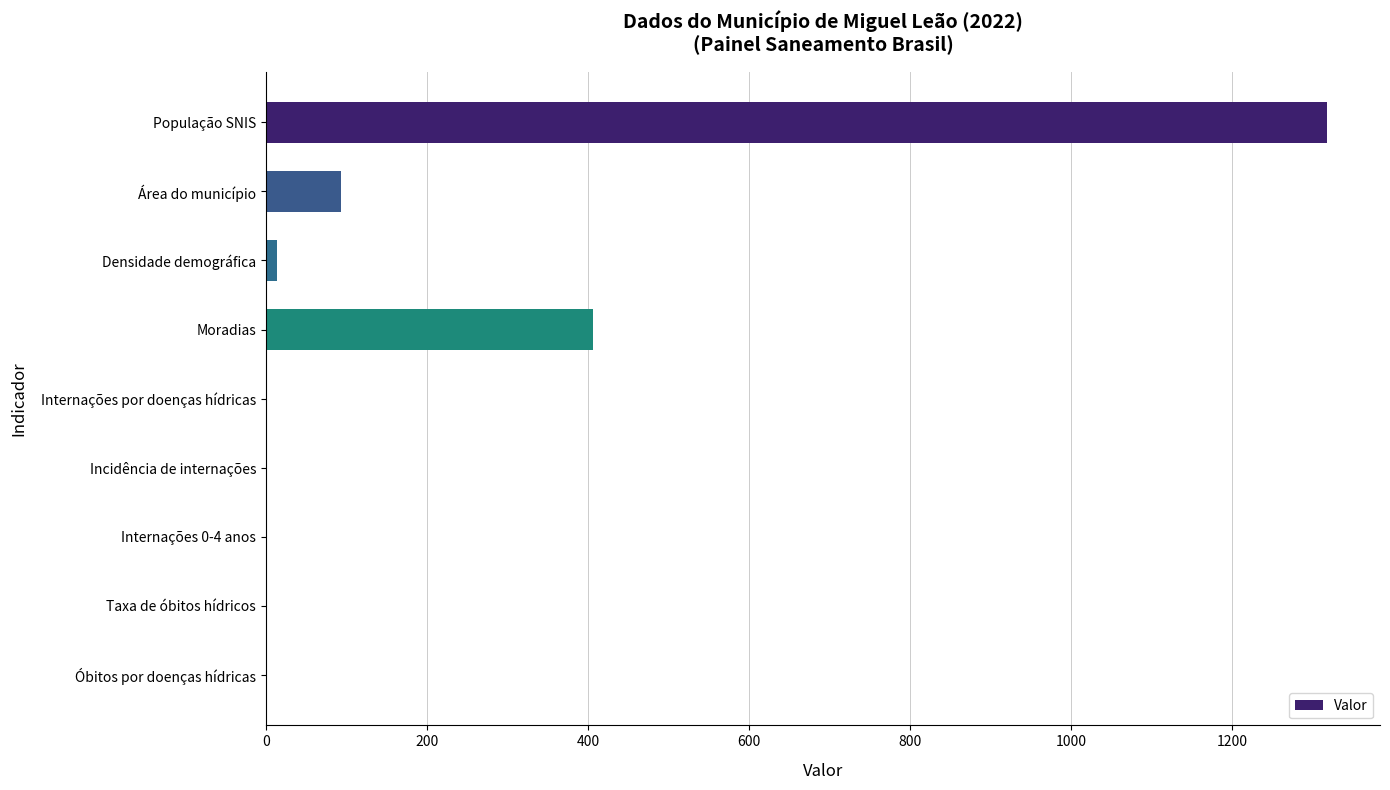

What is the sum of the values at Internações por doenças hídricas and Área do município?

93.5